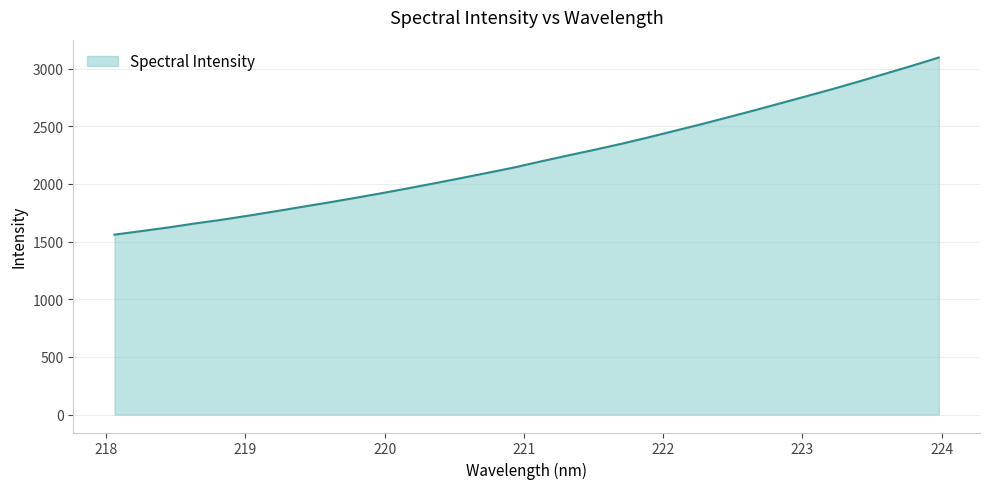

What is the maximum value shown in the chart?

3095.5